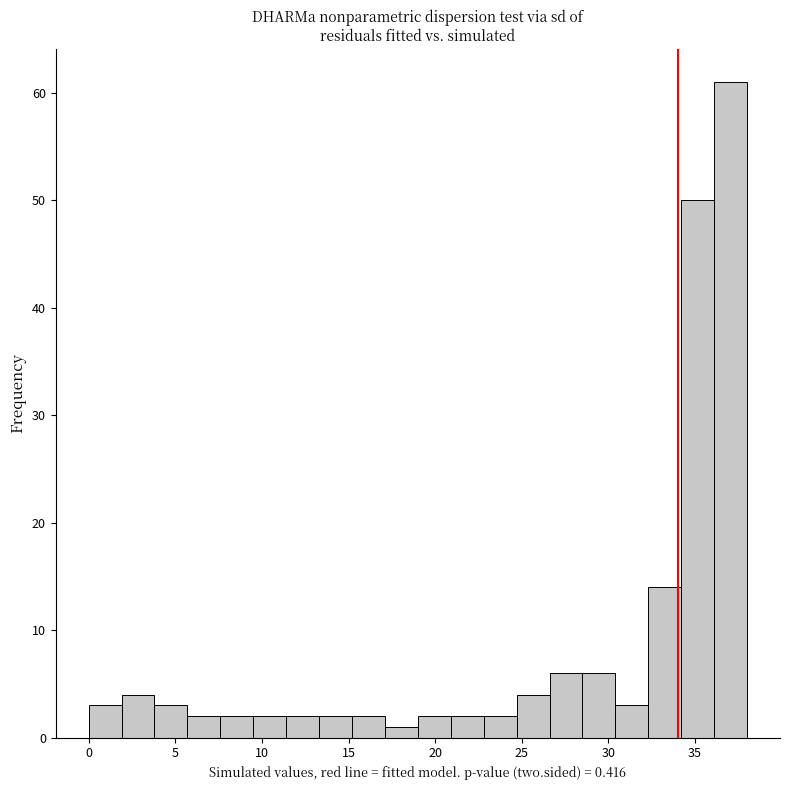

Around what value on the x-axis is the tallest bar? Give the approximate position of its centre, as read against the axis.

37.0